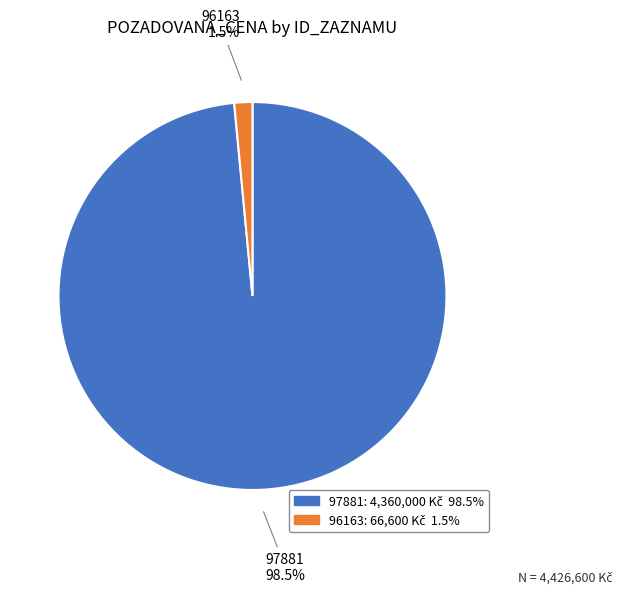

Is 97881 the majority of the pie?

Yes